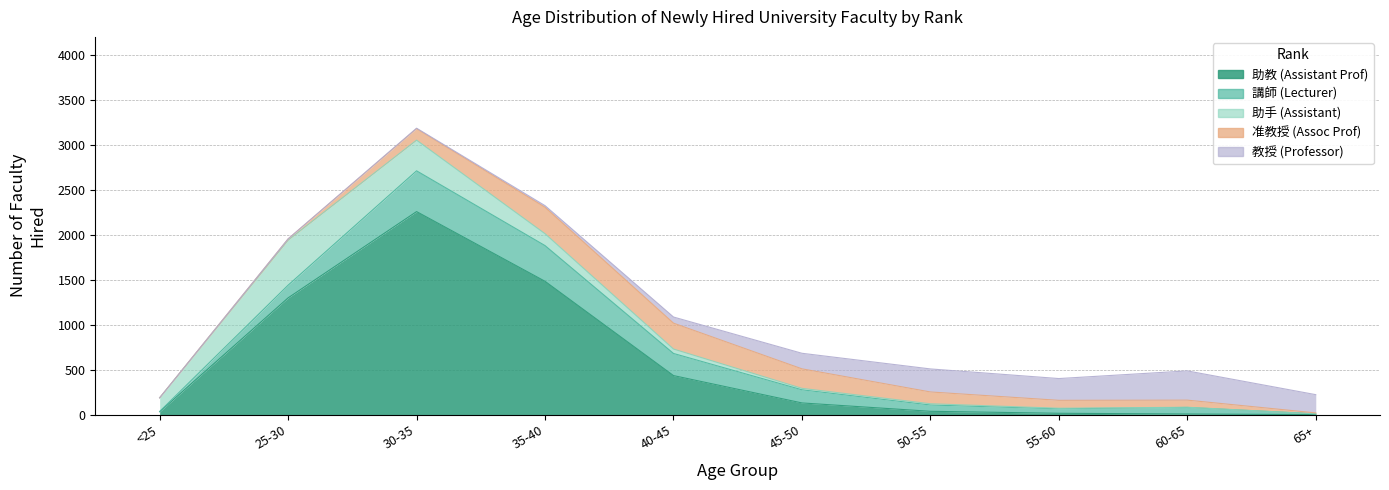

What is the difference between the 助手 (Assistant) values at 30-35 and 55-60?

335